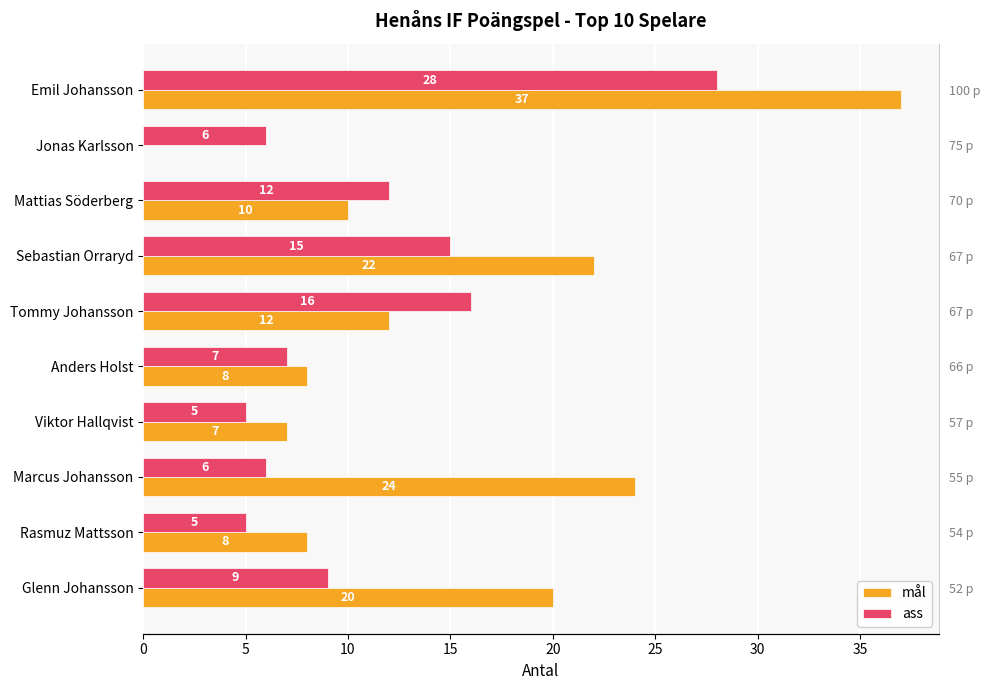

What are all the series names shown in the legend?

mål, ass